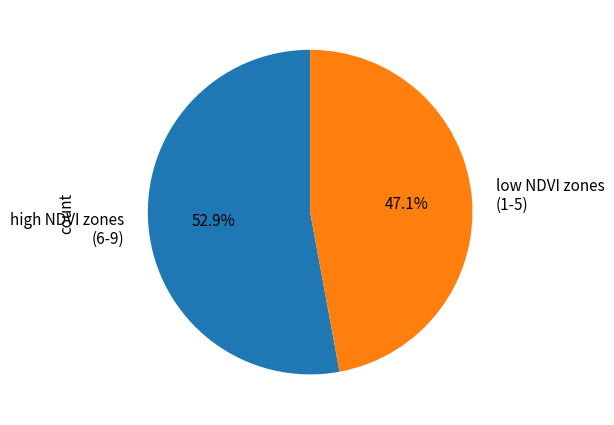

How many segments does this pie chart have?

2